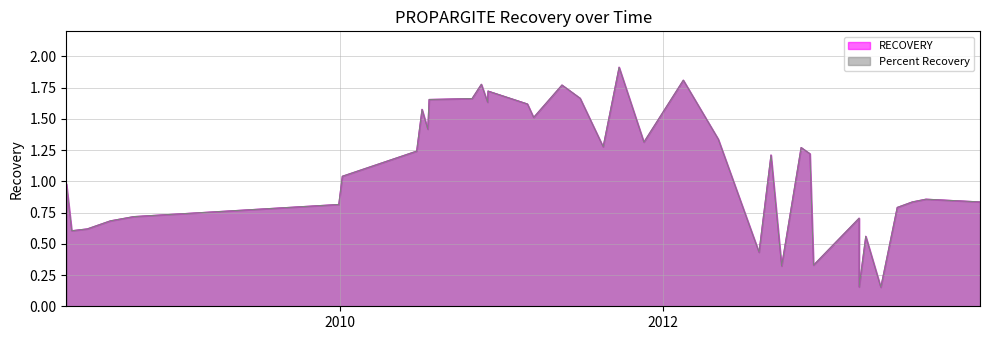

Between which two adjacent categories do Percent Recovery and RECOVERY first intersect?

2008-04-24 and 2008-04-24